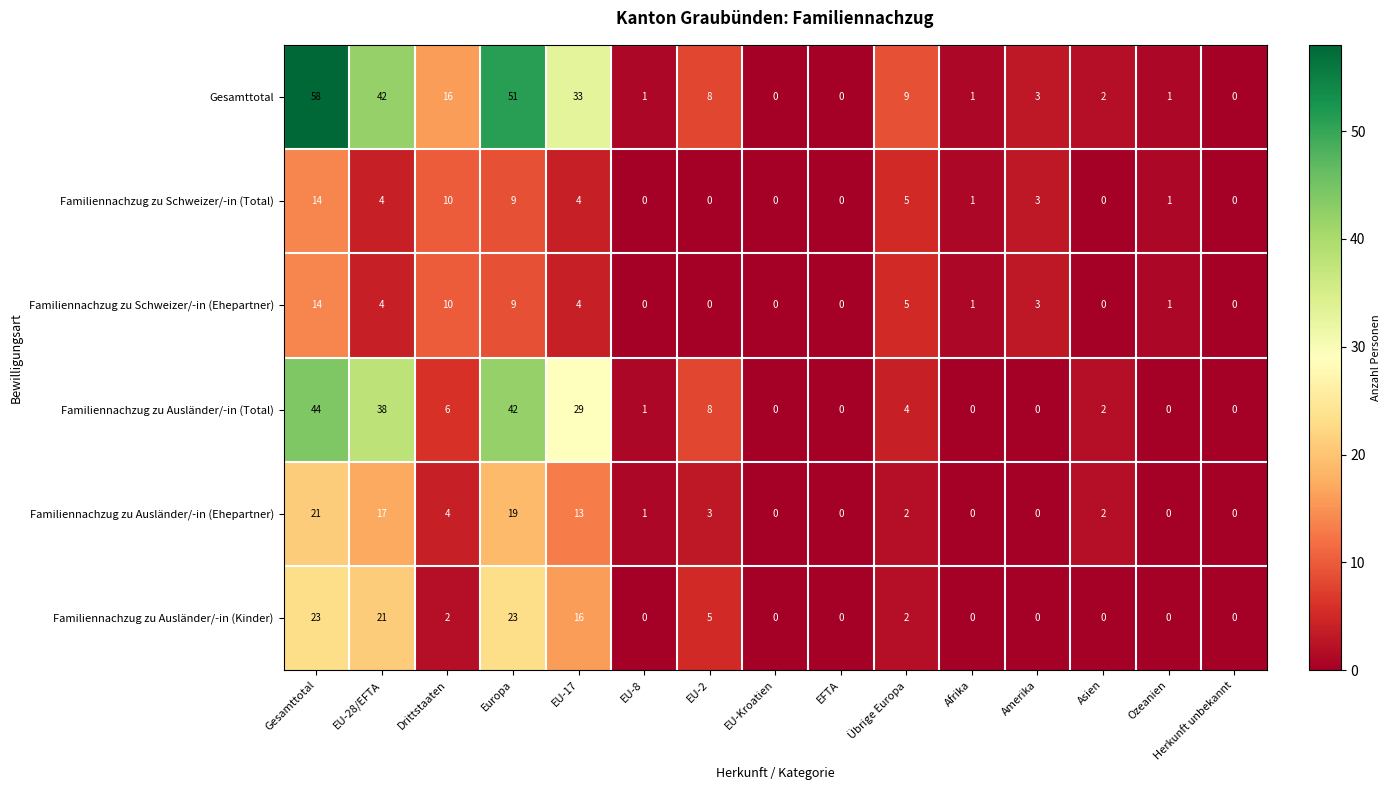

What is the total value across all series at EU-17?

99